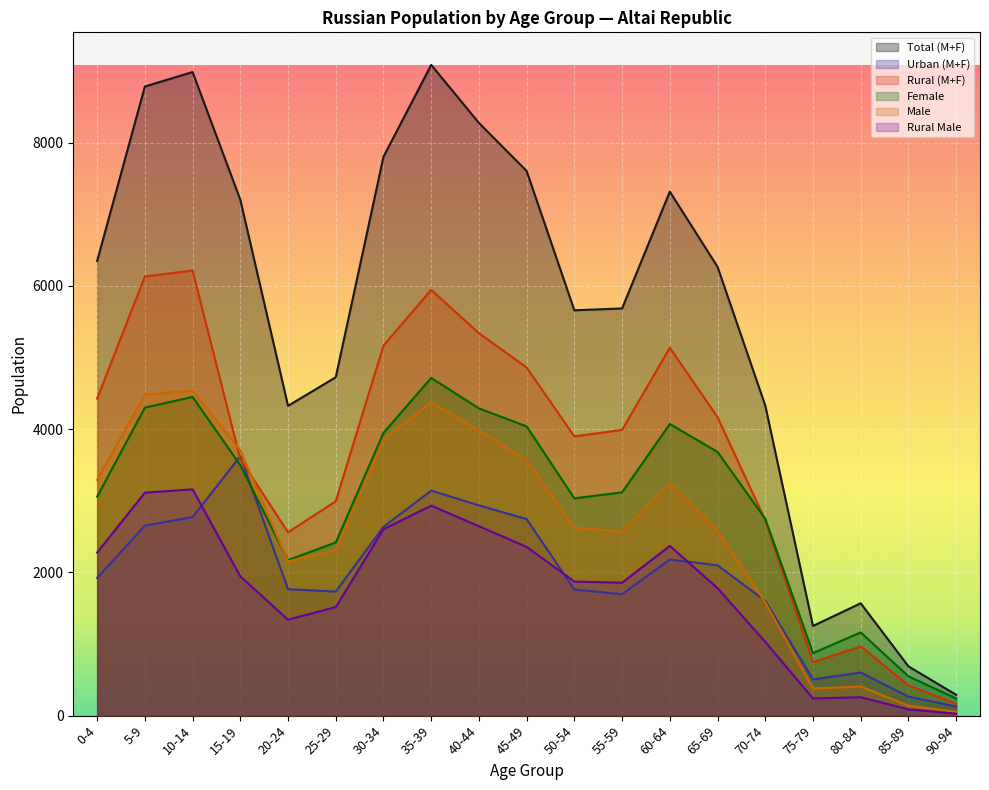

Is the value of Male at 90-94 greater than the value of Urban (M+F) at 60-64?

No